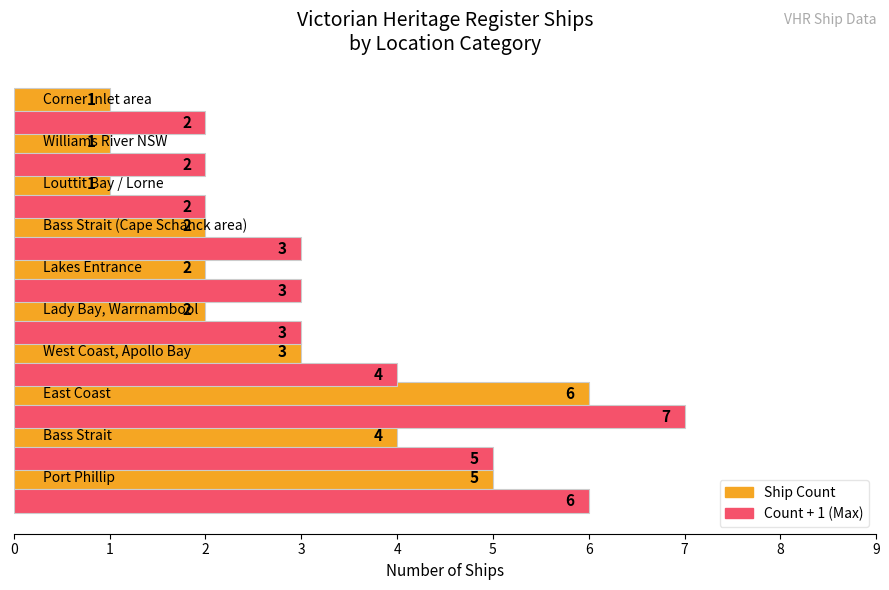

What is the greatest value displayed?

7